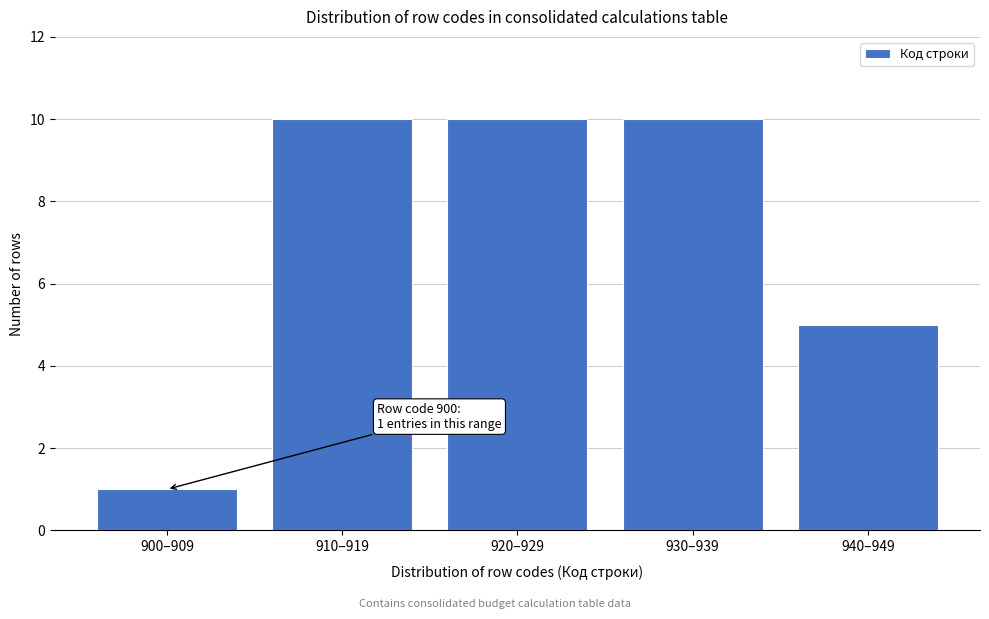

Reading left to right, extract all data points from this chart.

1	10	10	10	5